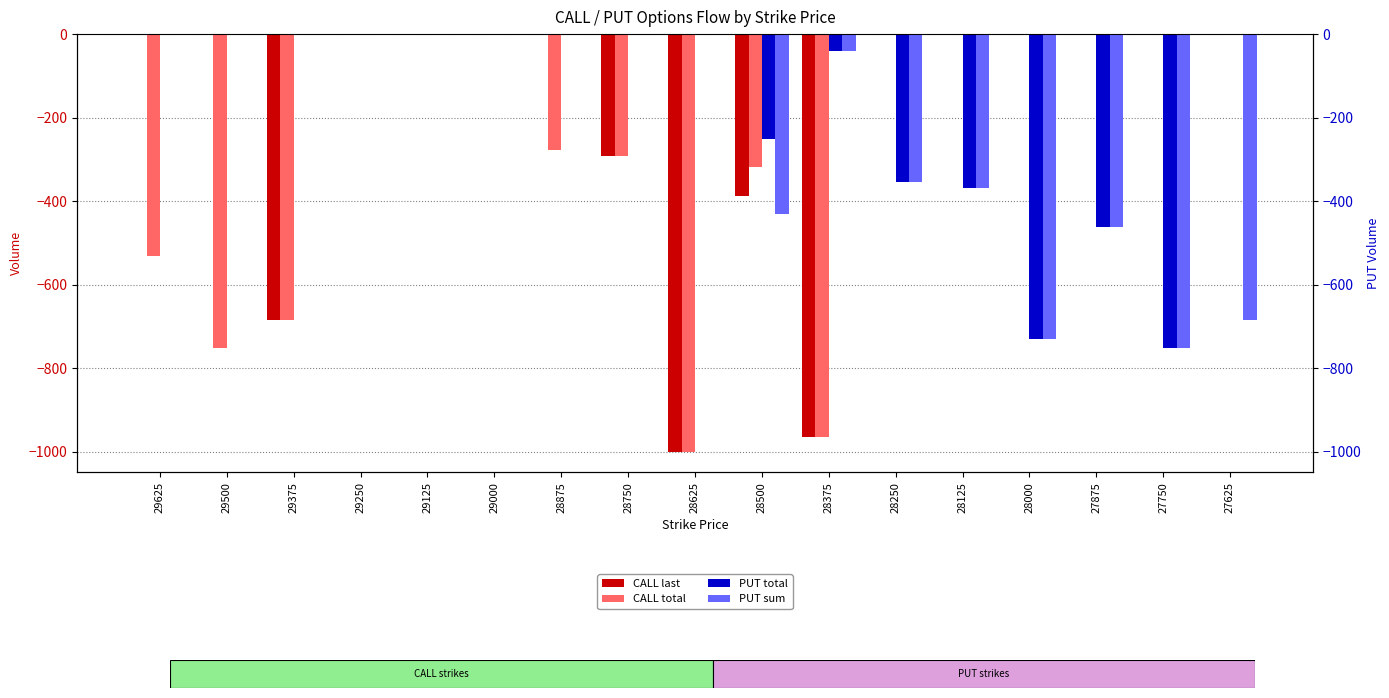

Rank the categories by CALL last value from highest to lowest.

29625, 29500, 29250, 29125, 29000, 28875, 28250, 28125, 28000, 27875, 27750, 27625, 28750, 28500, 29375, 28375, 28625